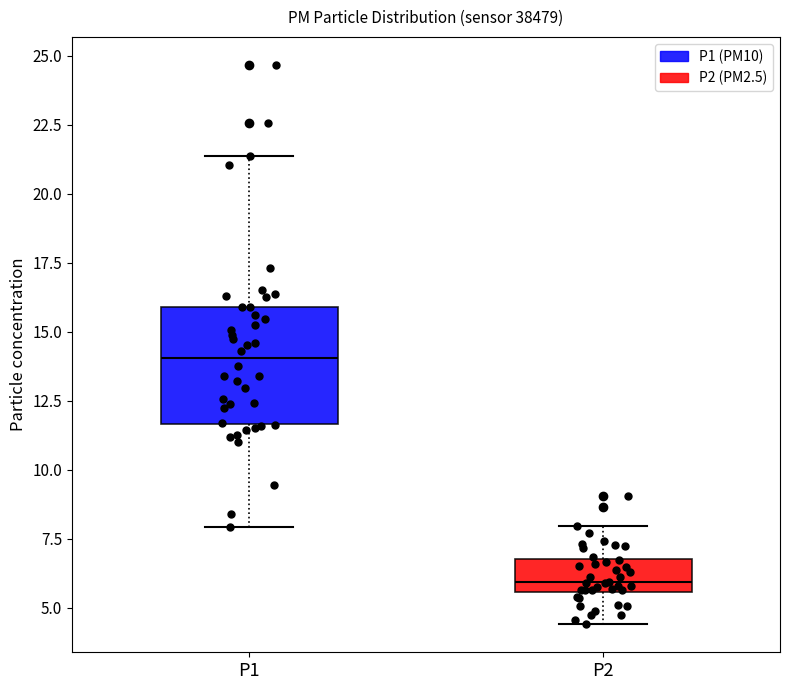

Which box's median line is the lowest?

P2